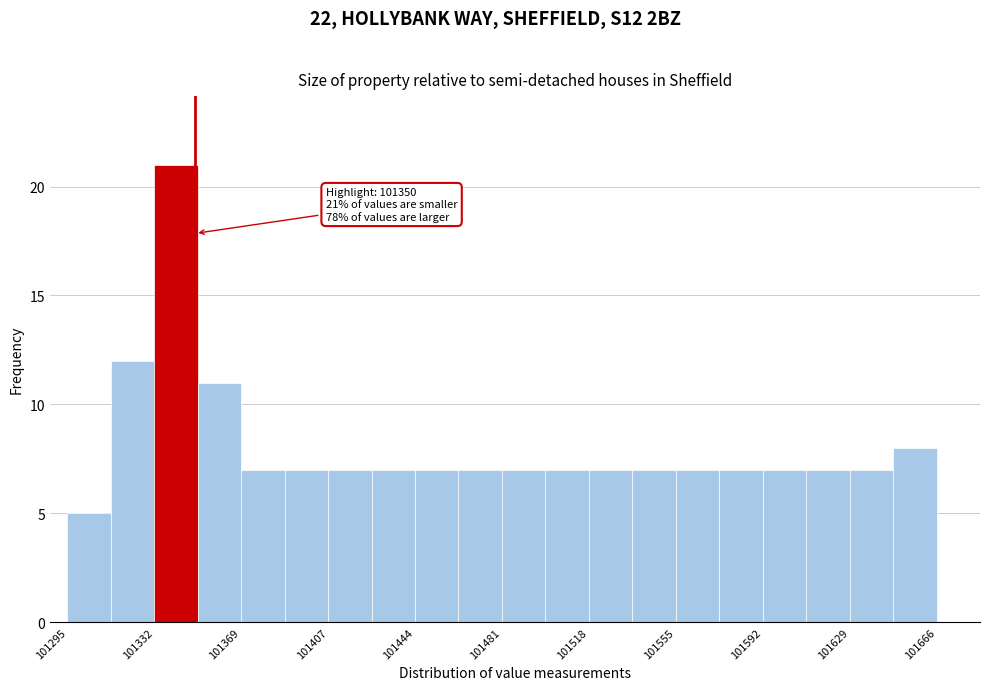

Read against the x-axis, roughly where is the centre of the tallest bar?

101340